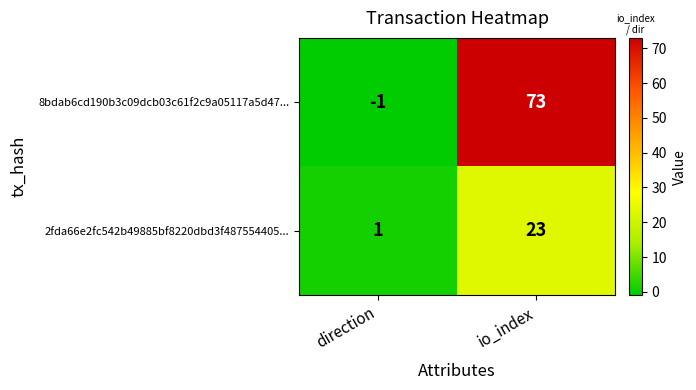

What is the total value across all series at io_index?

96